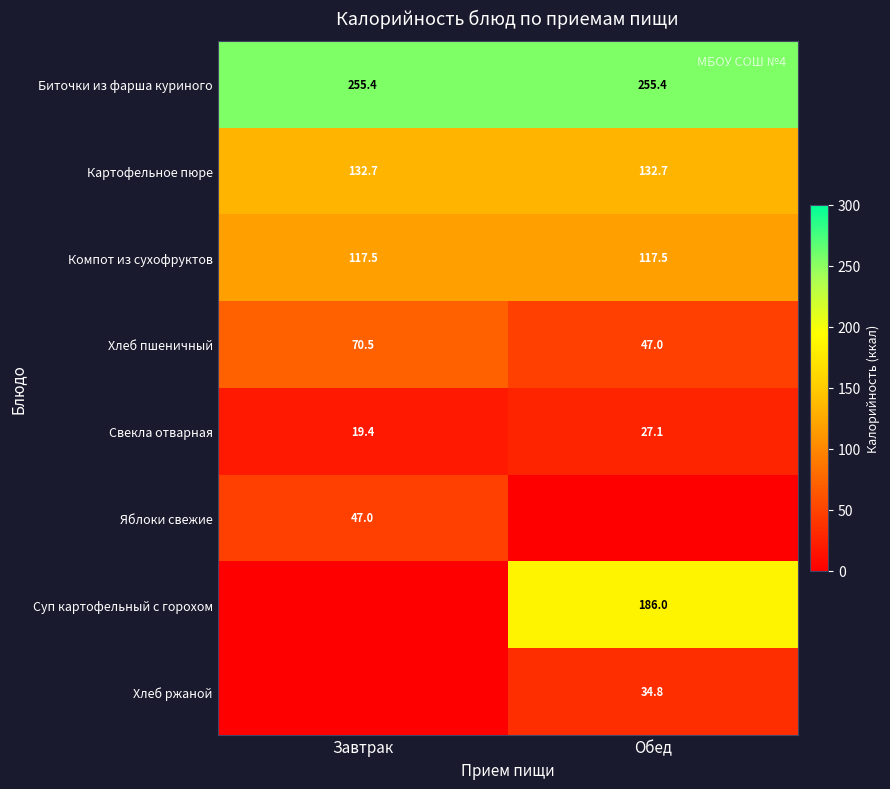

What is the greatest value displayed?

255.4